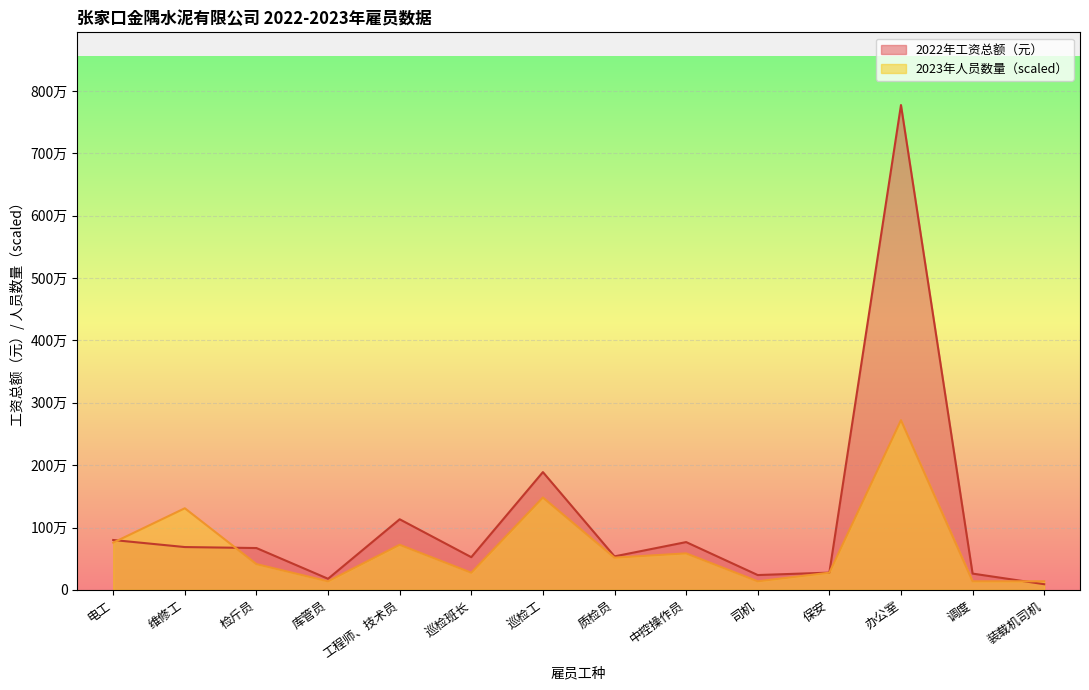

At which category is the sum across all series the highest?

办公室